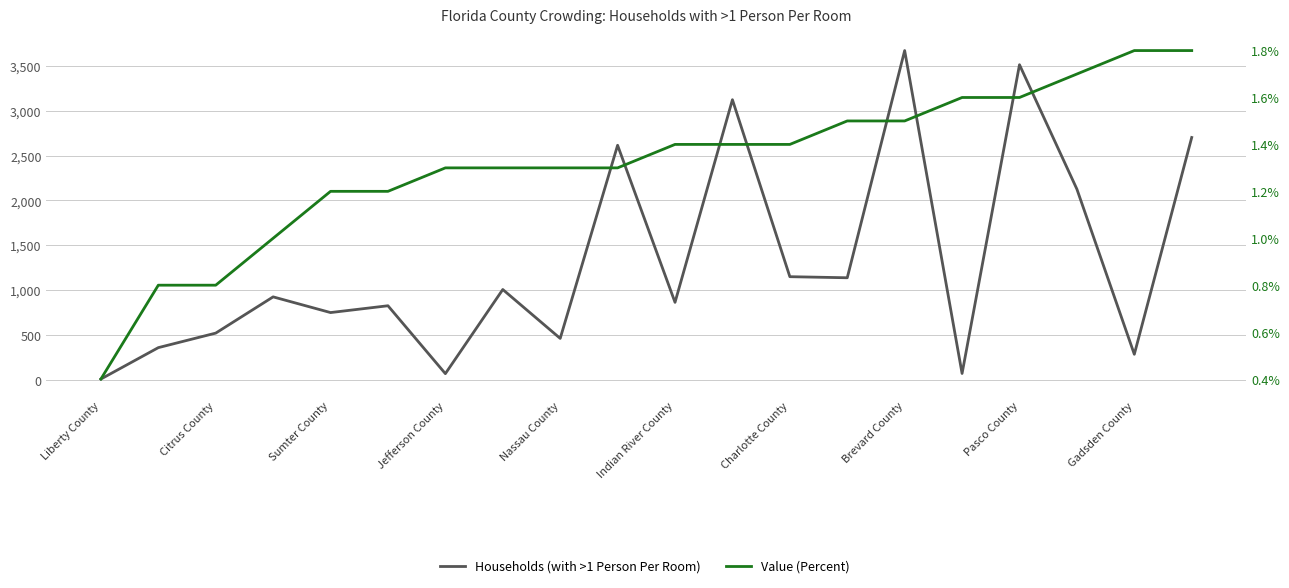

True or false: Households (with >1 Person Per Room) has more than 0 points higher than both neighbors.

True